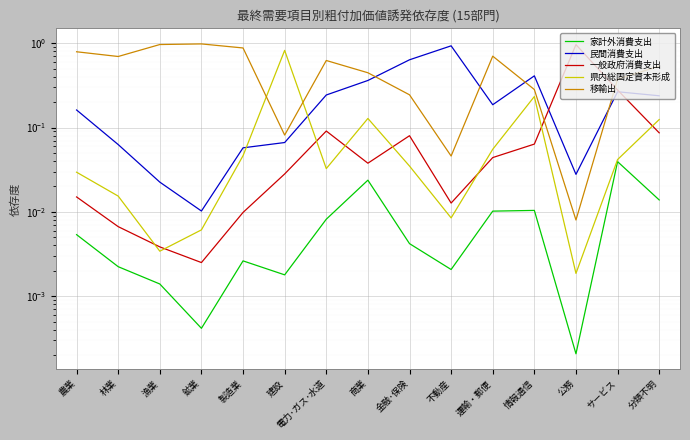

What is the total value across all series at 金融･保険?

1.0